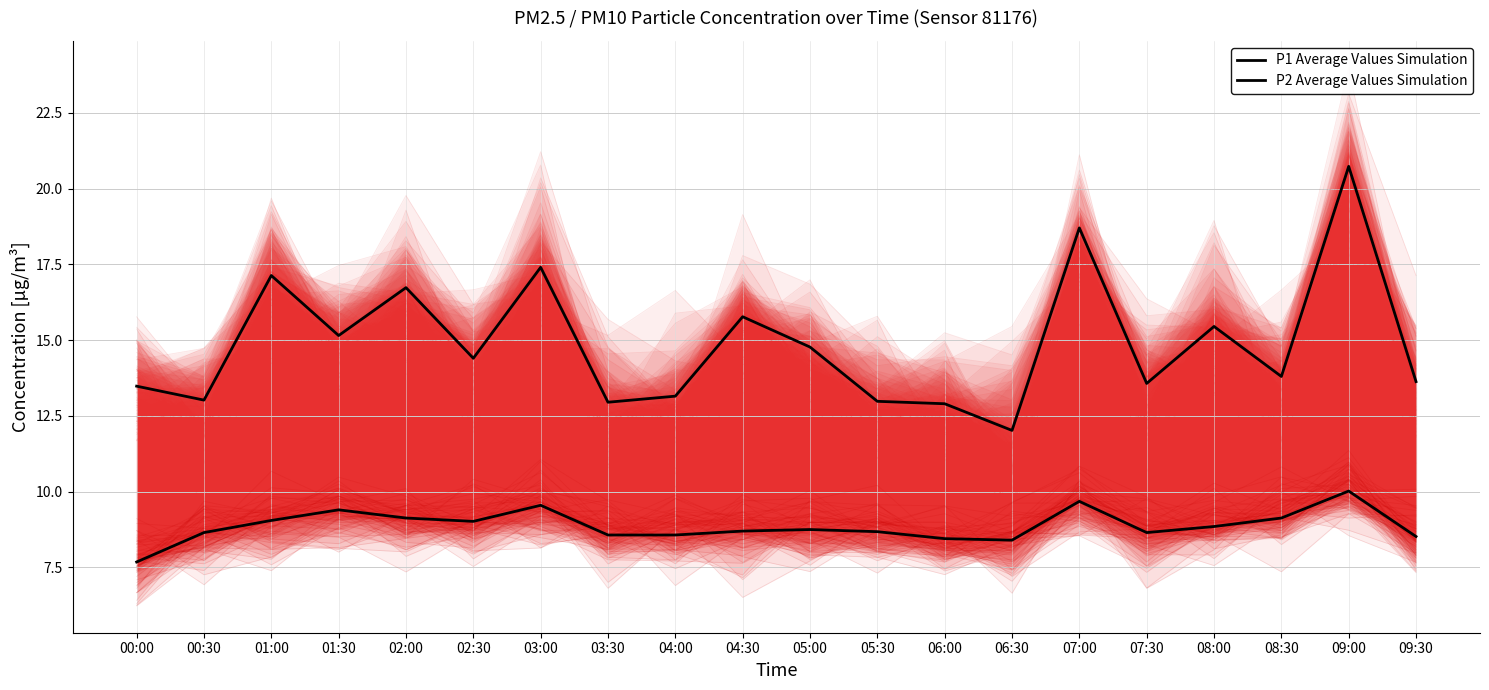

True or false: P1 Average Values Simulation and P2 Average Values Simulation cross at least once.

False